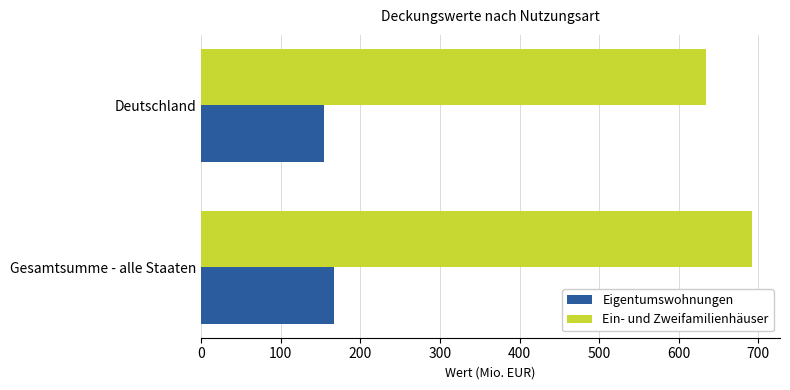

Which series has the widest spread of values?

Ein- und Zweifamilienhäuser